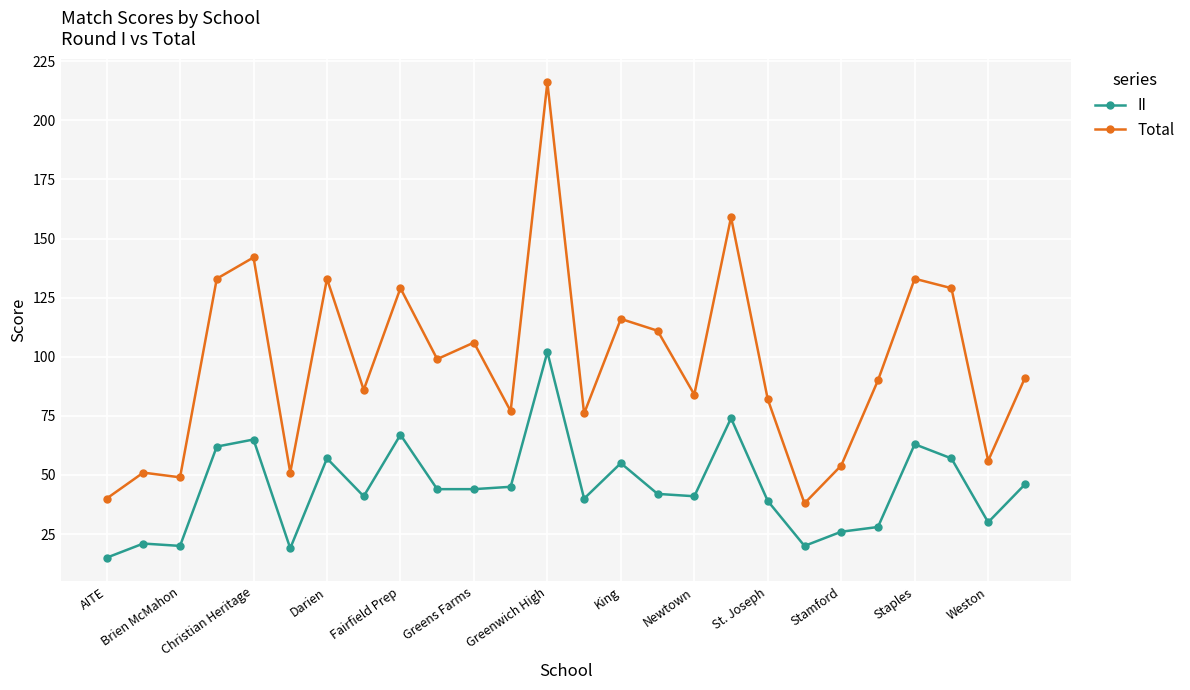

Does the chart have visible grid lines?

Yes